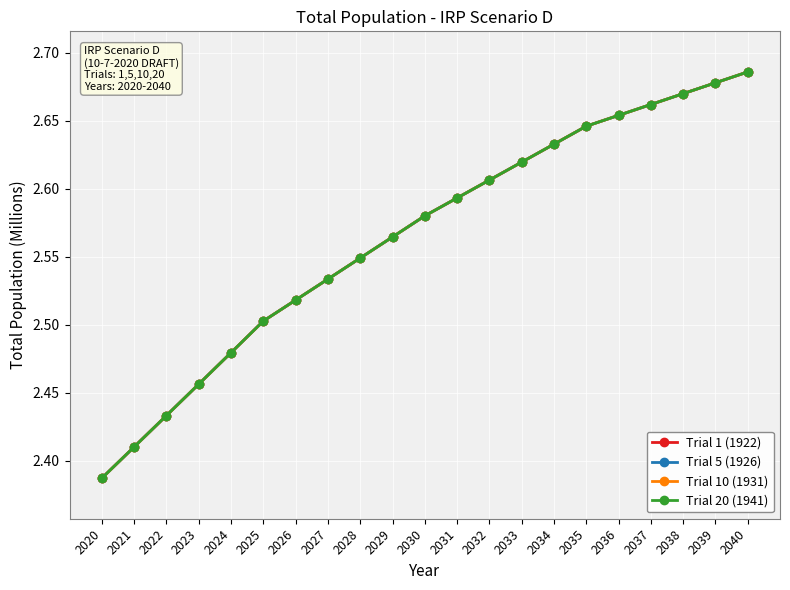

Which has a higher value, 2034 or 2028?

2034